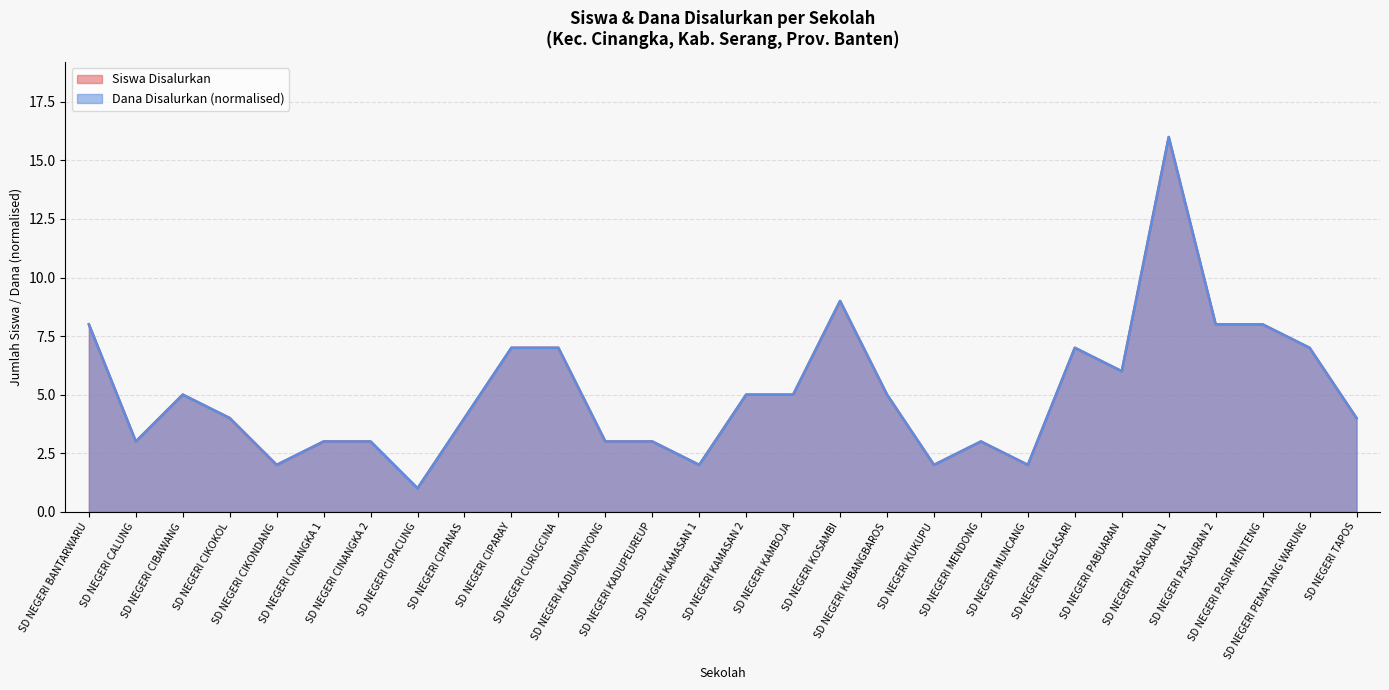

What position from the right is SD NEGERI CIKONDANG?

24